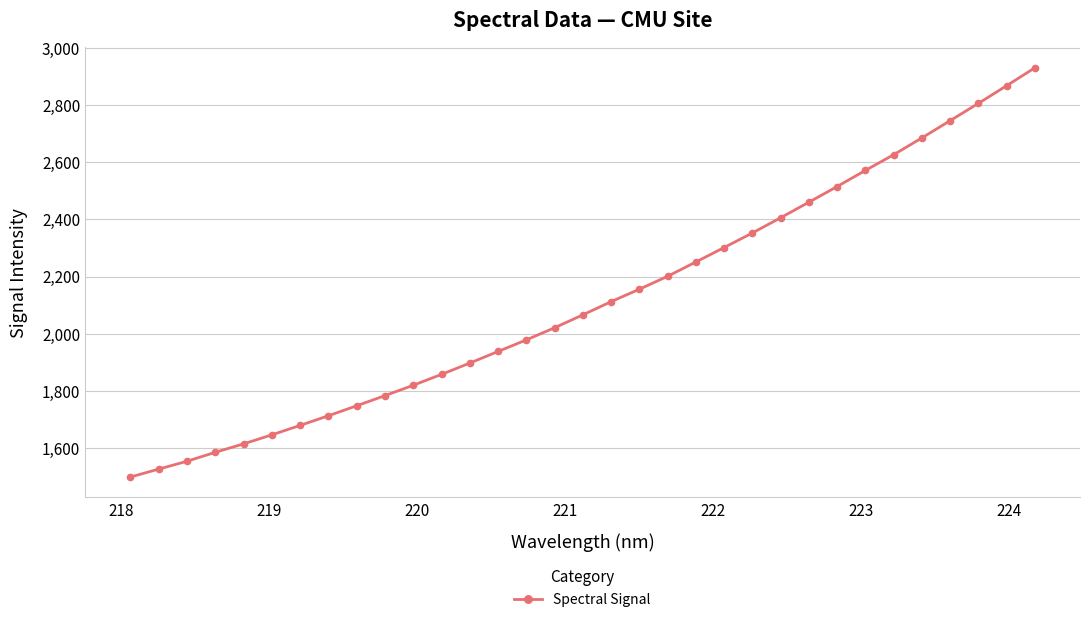

What is the value of the 18th point from the left?

2112.1